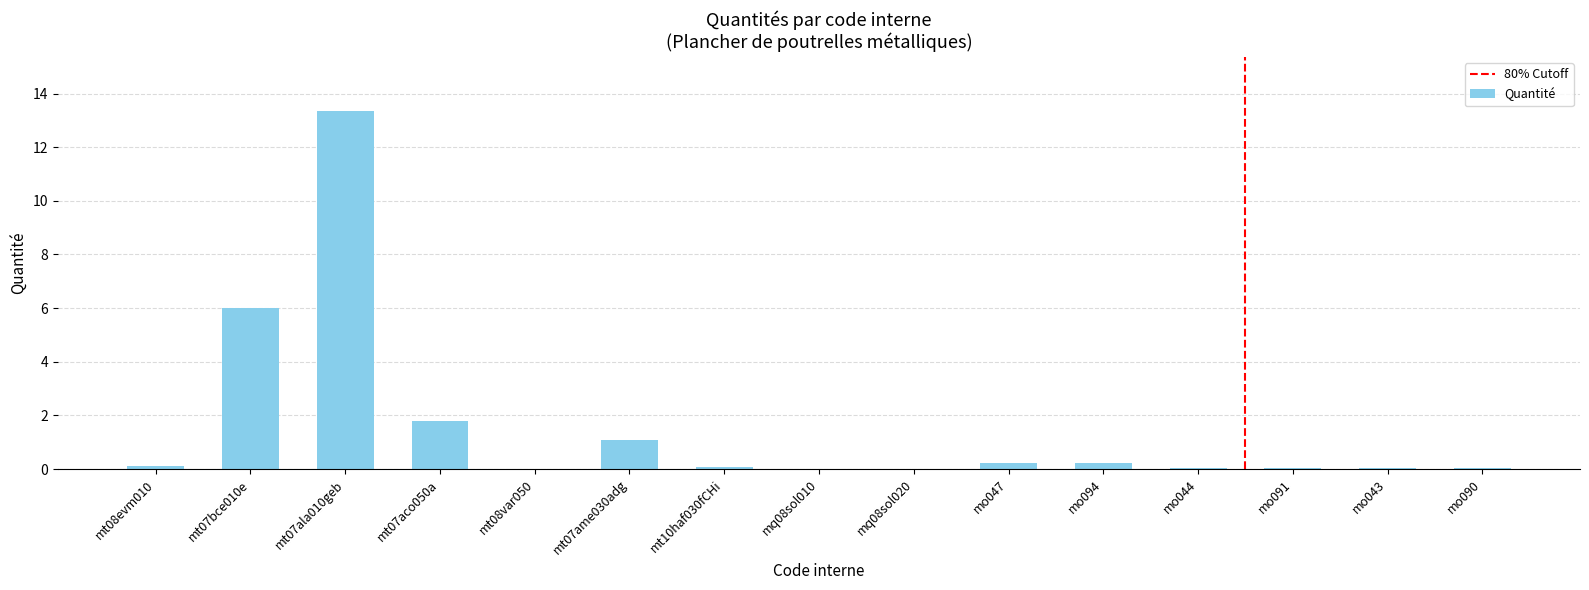

The value at mo043 is 0.0. True or false?

True